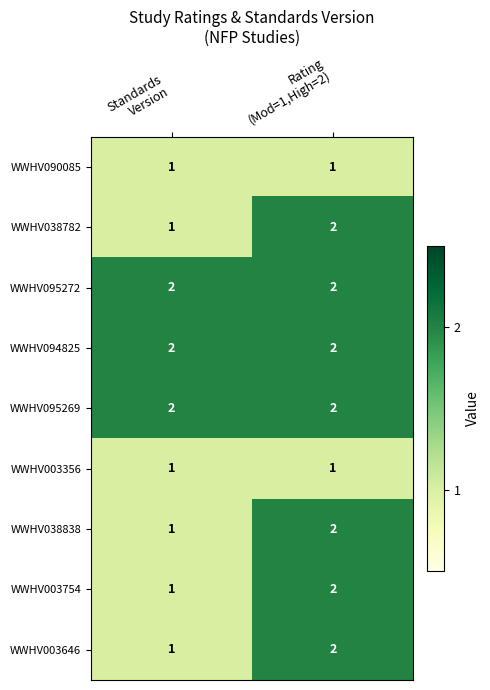

What is the sum of all WWHV003646 values?

3